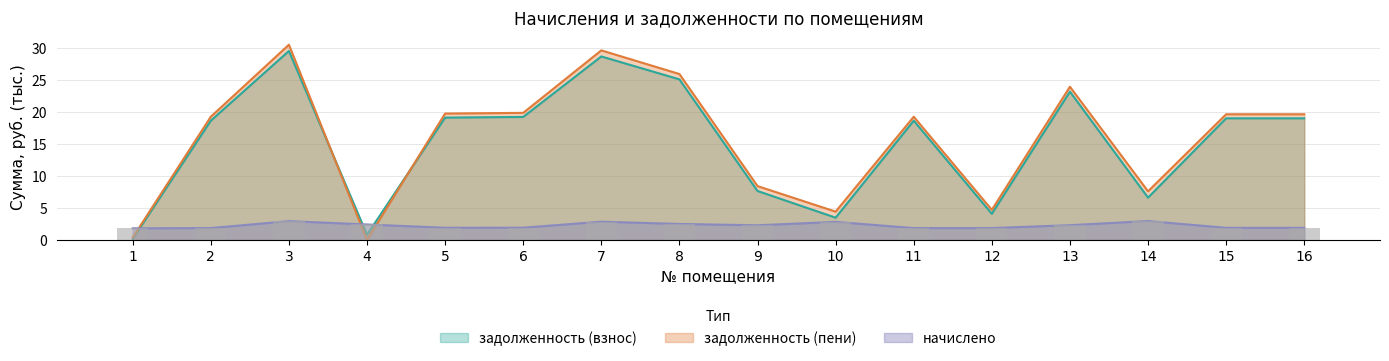

What is the difference between the maximum and minimum values in the задолженность (взнос) series?

29.4